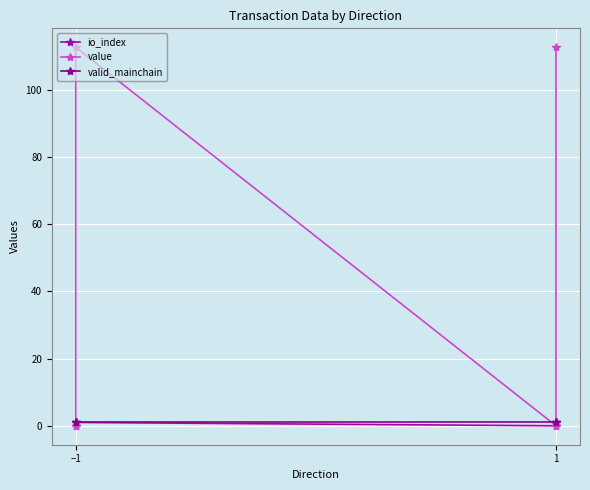

Is it true that value equals 0.0 at −1?

False